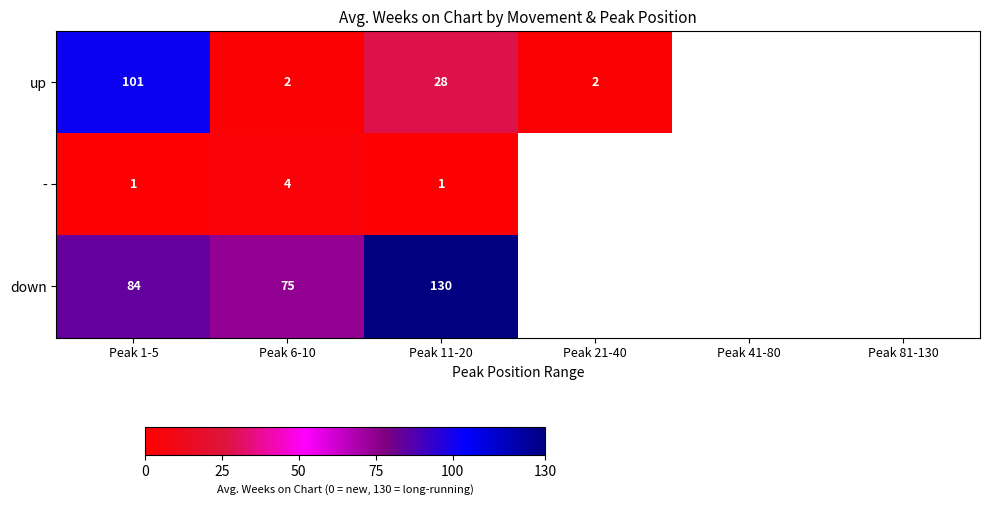

What is the greatest value displayed?

130.0